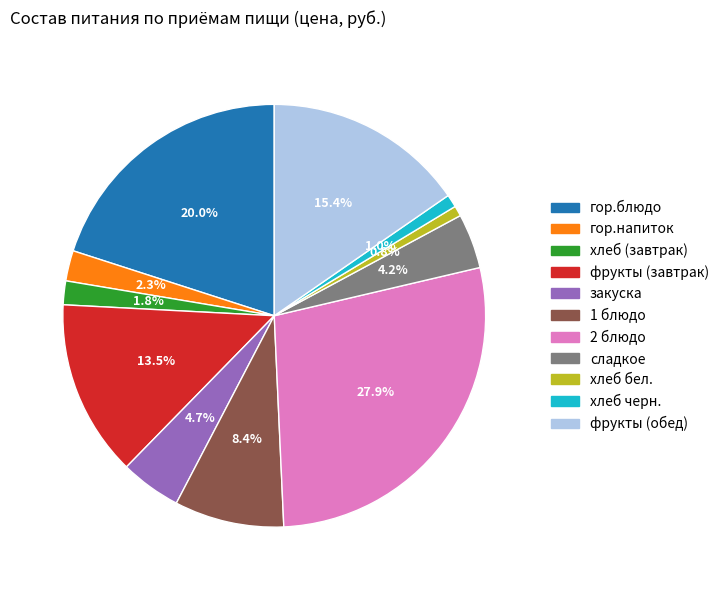

True or false: 1 блюдо accounts for 8% of the total.

True